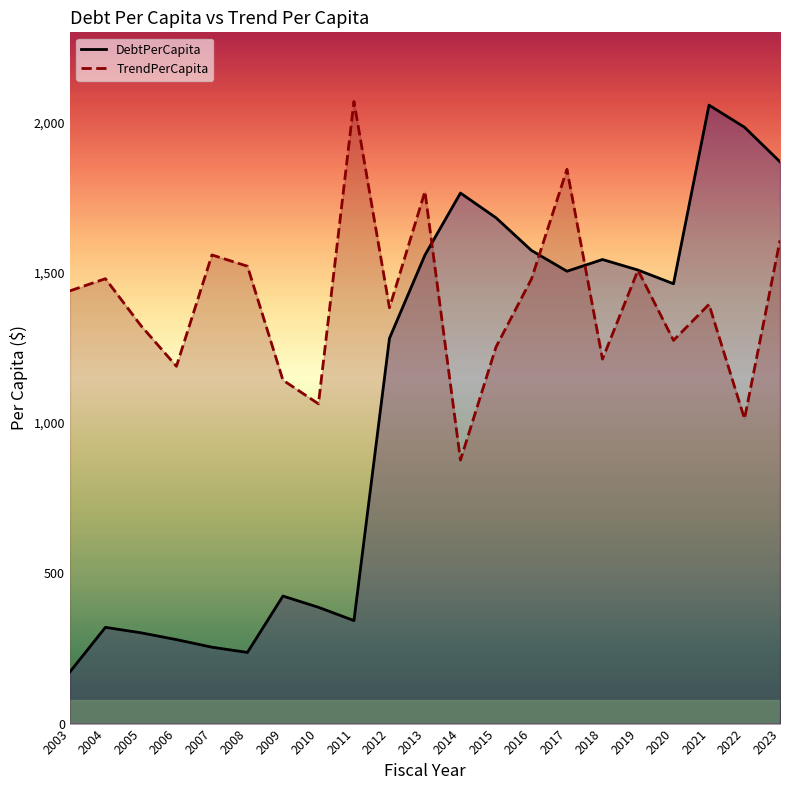

At how many categories does at least one series exceed 1198?

18